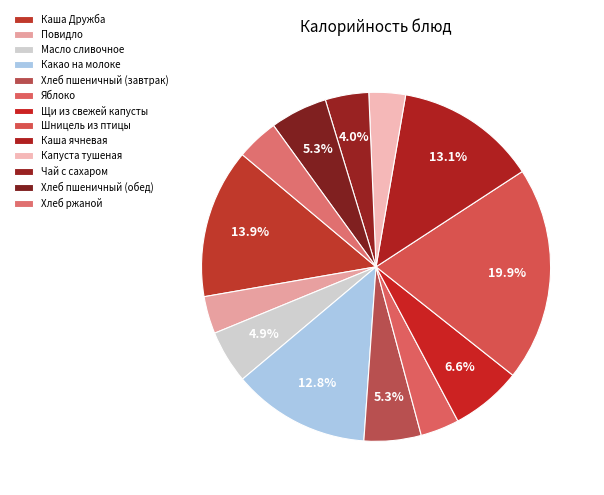

To the nearest percent, what portion does Шницель из птицы represent?

20%